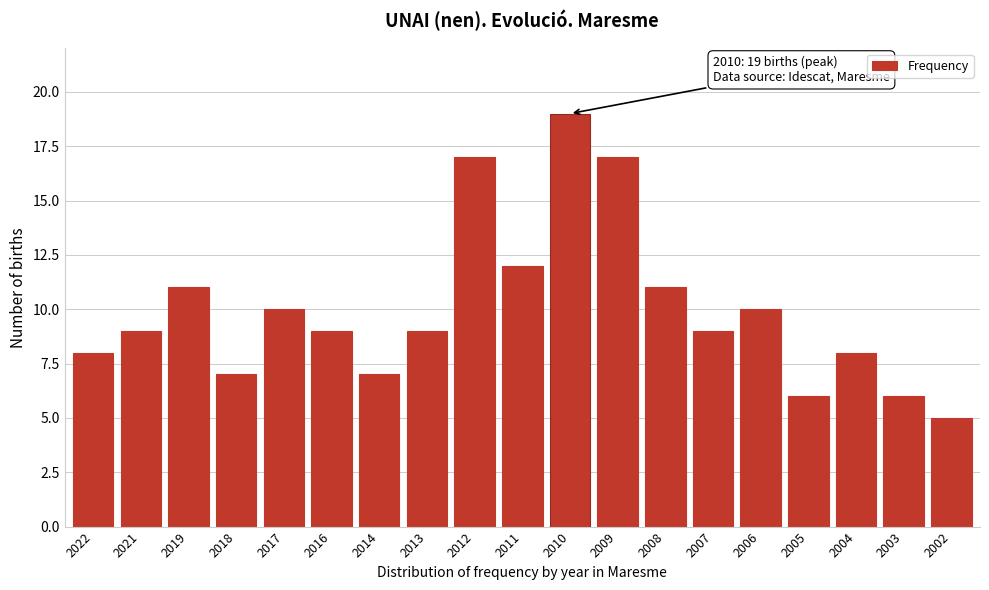

Reading left to right, list all the values displayed in this chart.

2022=8	2021=9	2019=11	2018=7	2017=10	2016=9	2014=7	2013=9	2012=17	2011=12	2010=19	2009=17	2008=11	2007=9	2006=10	2005=6	2004=8	2003=6	2002=5